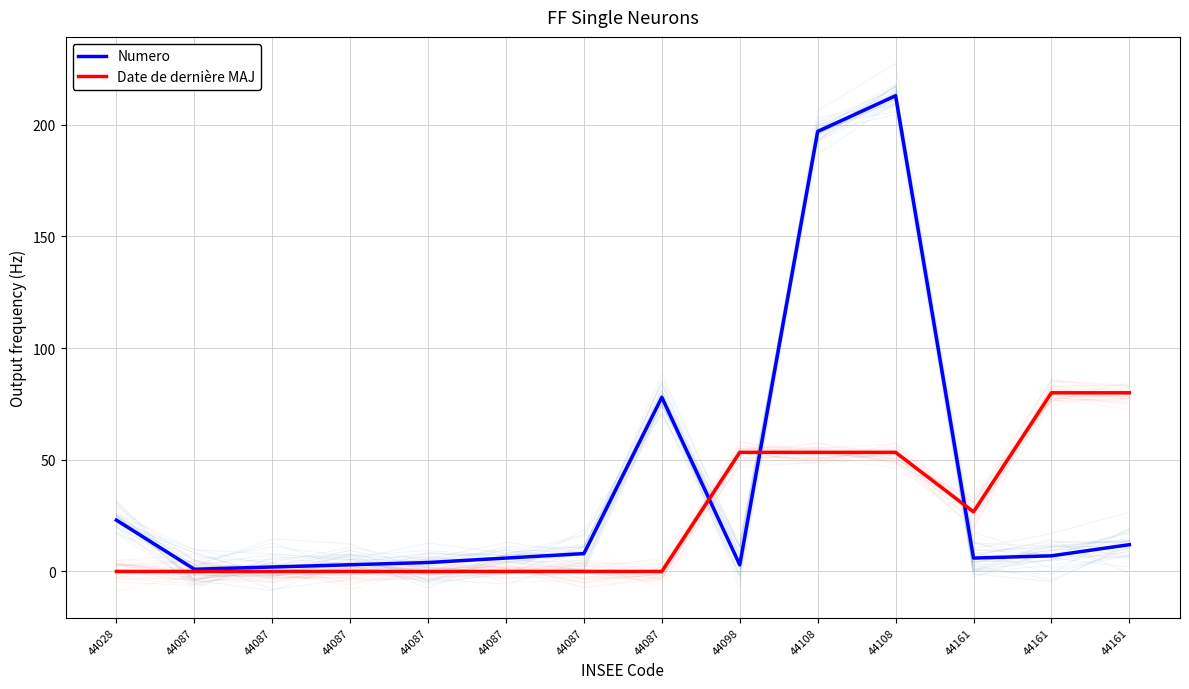

Which series changed the most between 44028 and 44087?

Numero